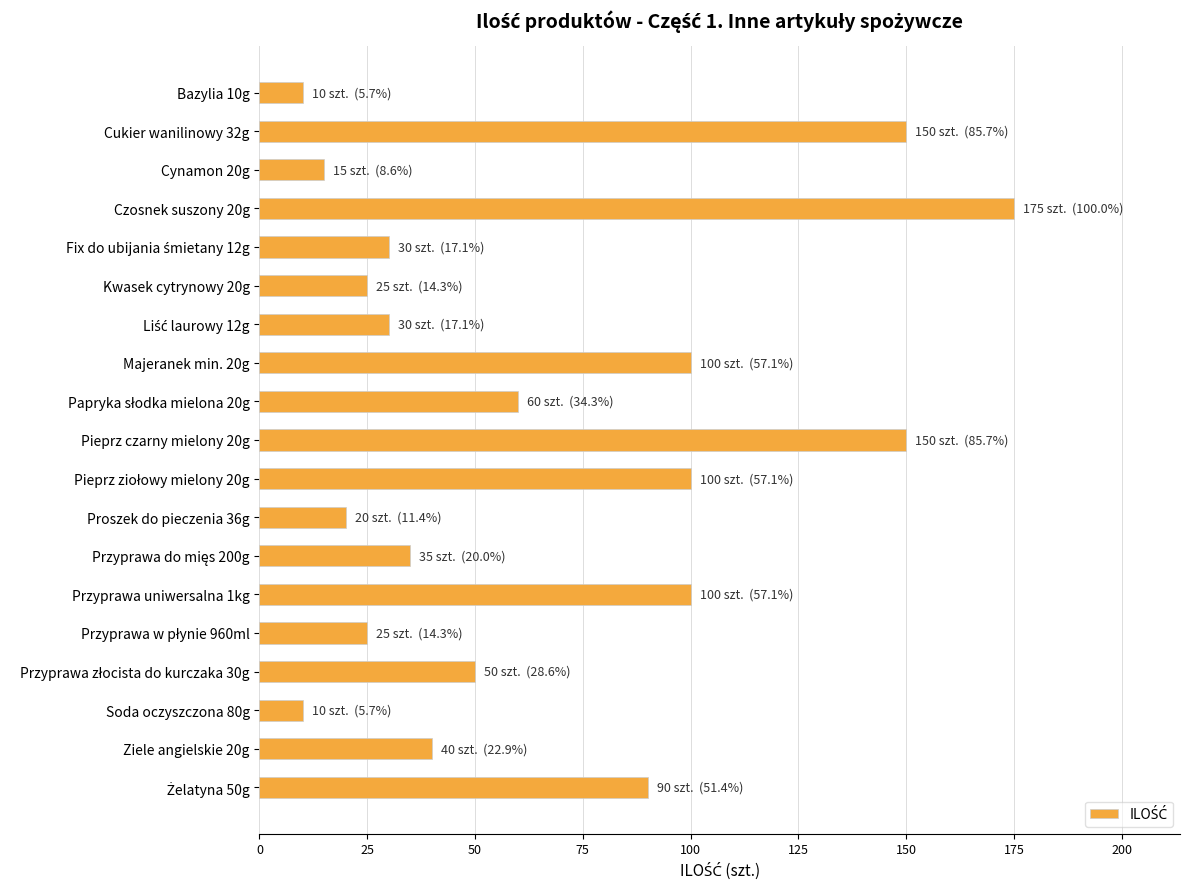

What is the ratio of the value at Przyprawa uniwersalna 1kg to the value at Ziele angielskie 20g?

2.5